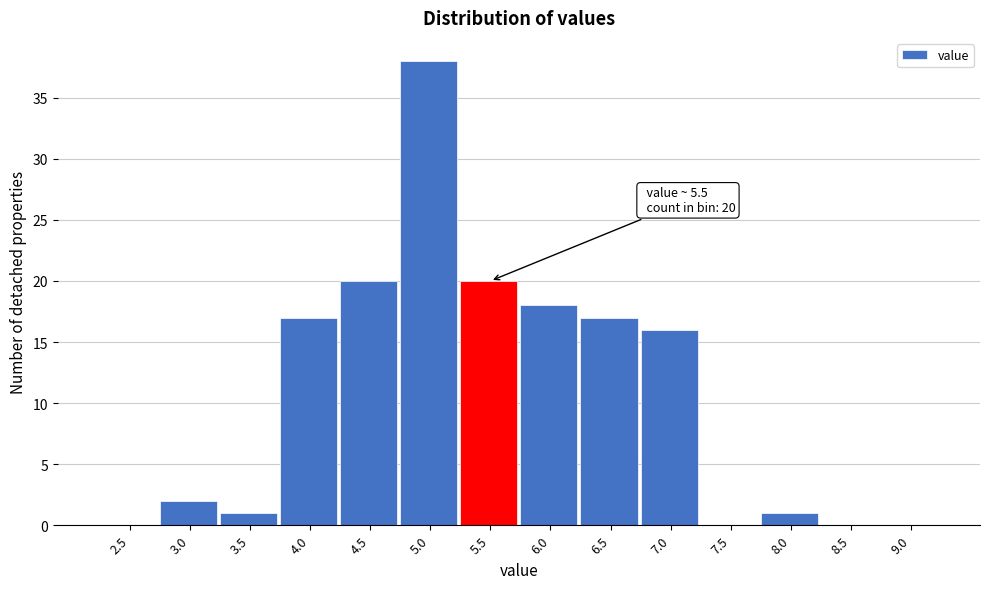

Reading left to right, transcribe all the data shown in this chart.

2.5=0	3.0=2	3.5=1	4.0=17	4.5=20	5.0=38	5.5=20	6.0=18	6.5=17	7.0=16	7.5=0	8.0=1	8.5=0	9.0=0